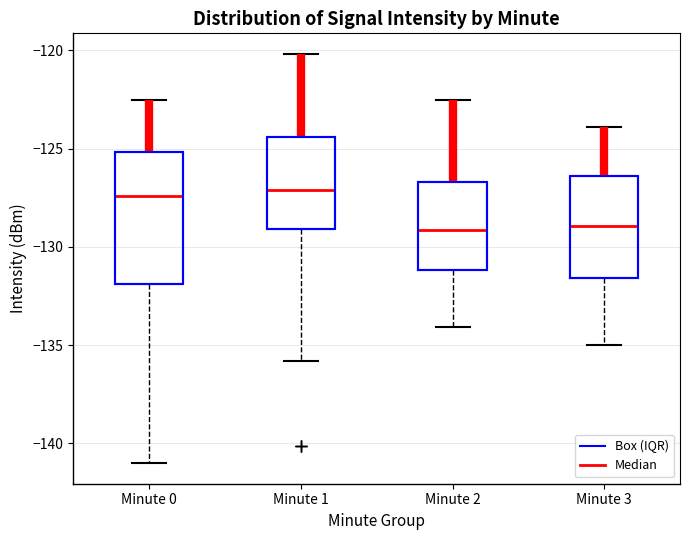

Reading left to right, transcribe this box plot: for each box, give where its median line is, the range the box spans, and where its two whiskers end, as read against the y-axis. The values are not printed on the chart, so give them approximately, as read against the axis.

Minute 0: median -127.5, box -132.0 to -125.0, whiskers -141.0 to -122.5
Minute 1: median -127.0, box -129.0 to -124.5, whiskers -136.0 to -120.0
Minute 2: median -129.0, box -131.0 to -126.5, whiskers -134.0 to -122.5
Minute 3: median -129.0, box -131.5 to -126.5, whiskers -135.0 to -124.0